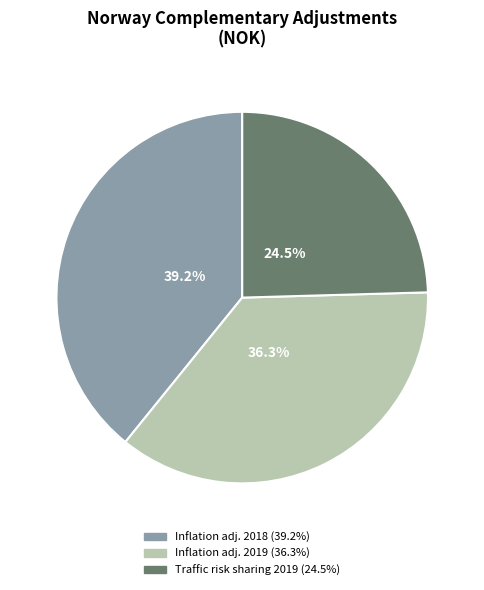

Is there a majority slice in this chart?

No